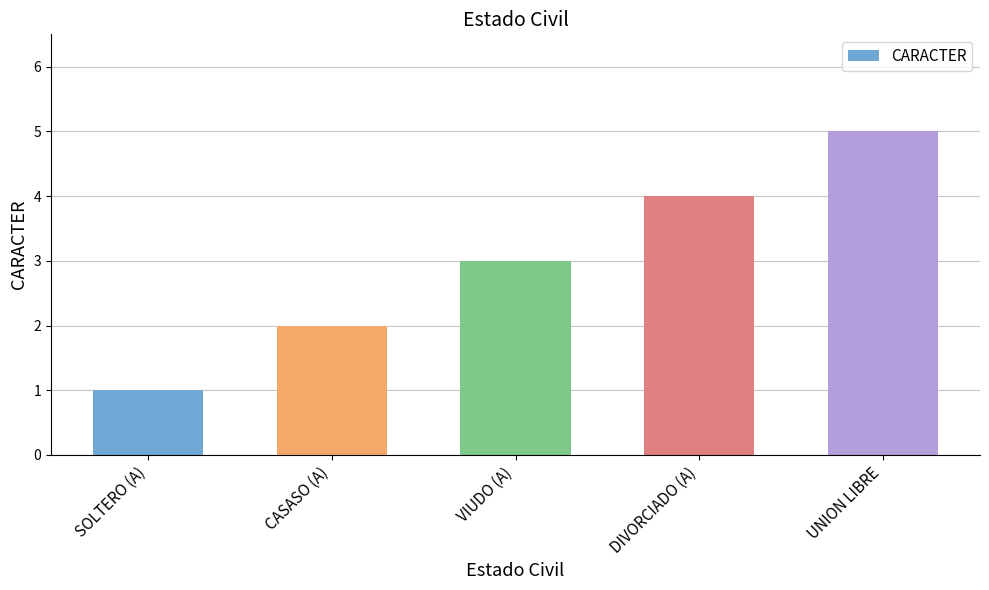

How many distinct data groups are displayed?

1